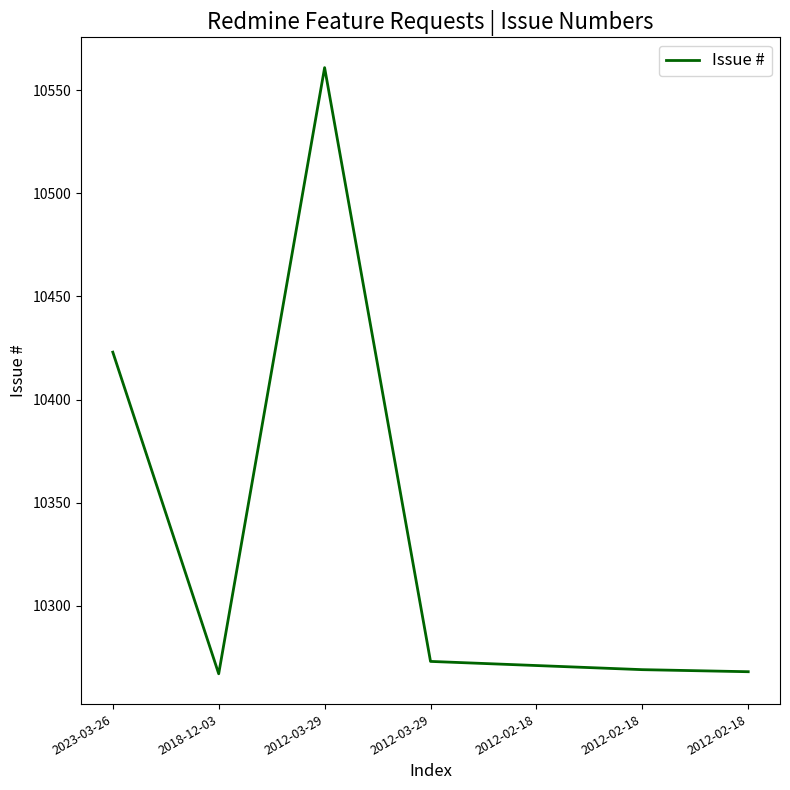

What is the label of the 3rd point from the right?

2012-02-18